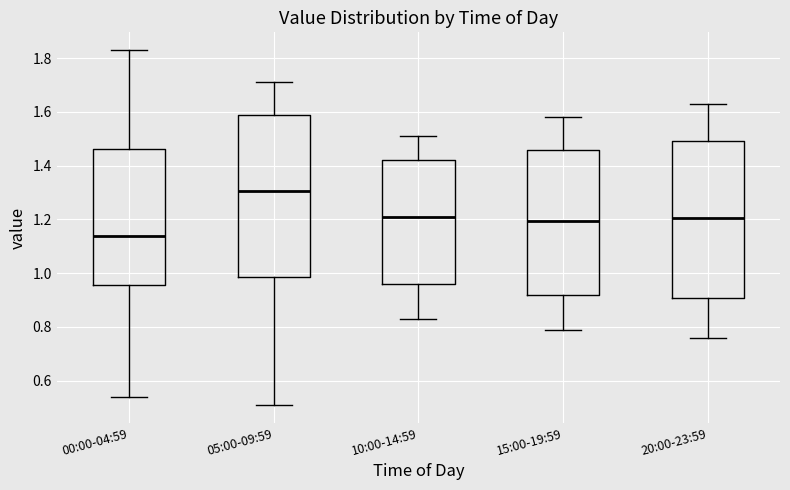

Which box has the highest median line?

05:00-09:59